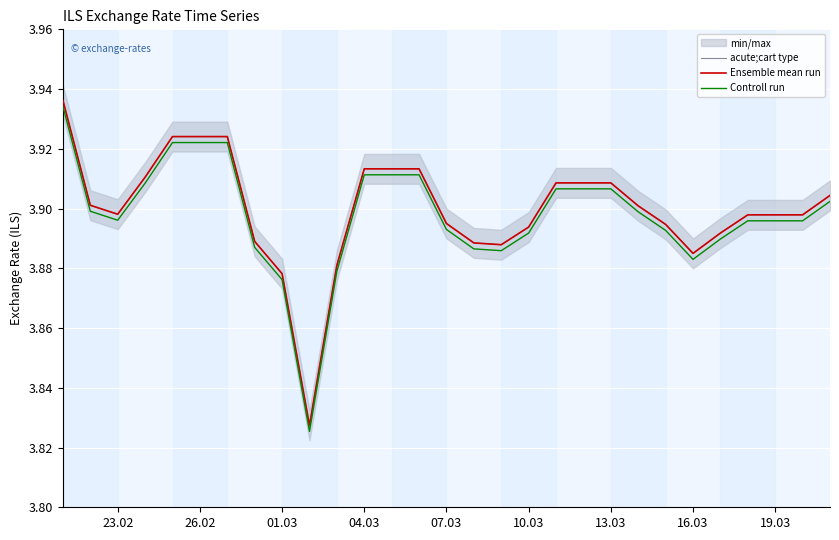

True or false: Ensemble mean run has a value of 3.9 at 04.03.

True